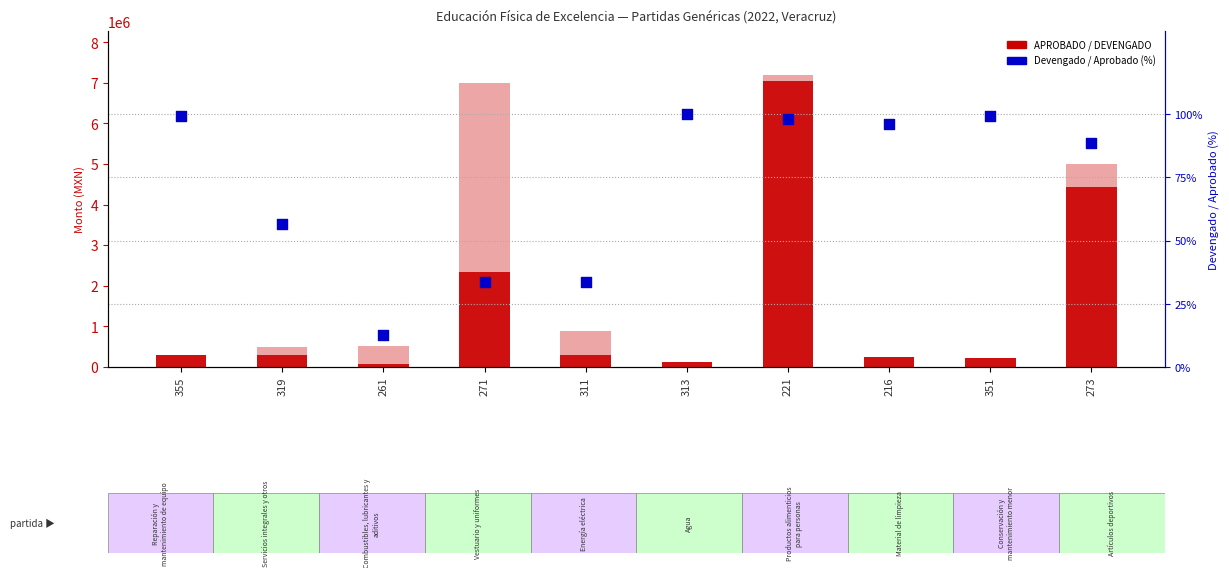

At which category is the sum across all series the highest?

221